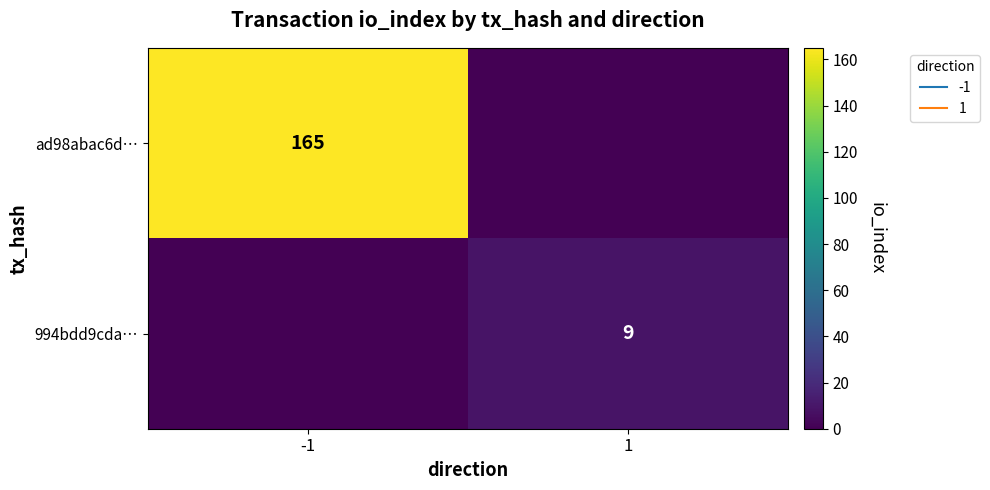

The ad98abac6d… series shows 109 at 1. True or false?

False